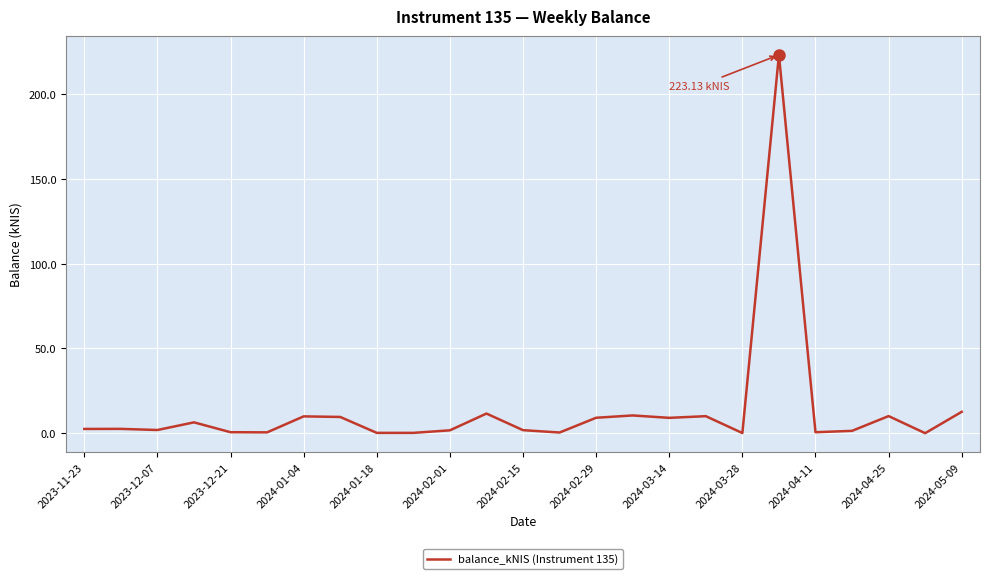

What is the difference between the maximum and minimum values?

223.1